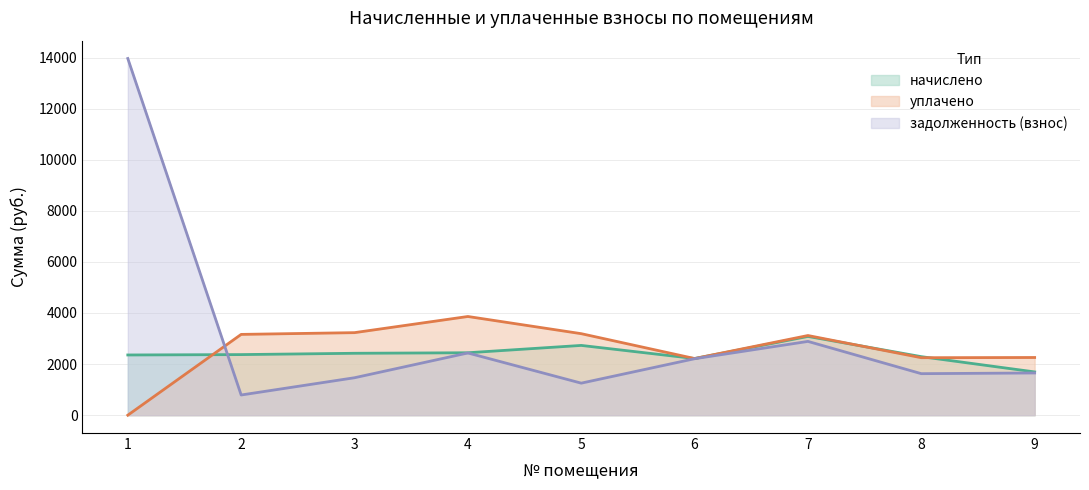

What is the value of the задолженность (взнос) point at the 1st from the left?

13961.3